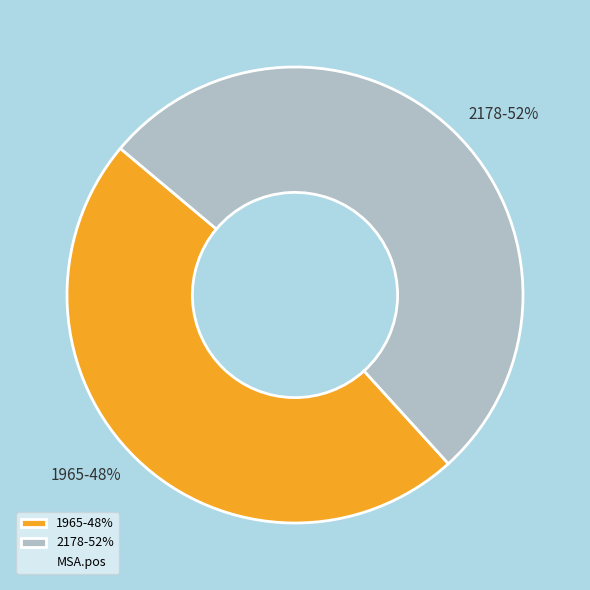

Is it true that 1965 is 48% of the pie?

True